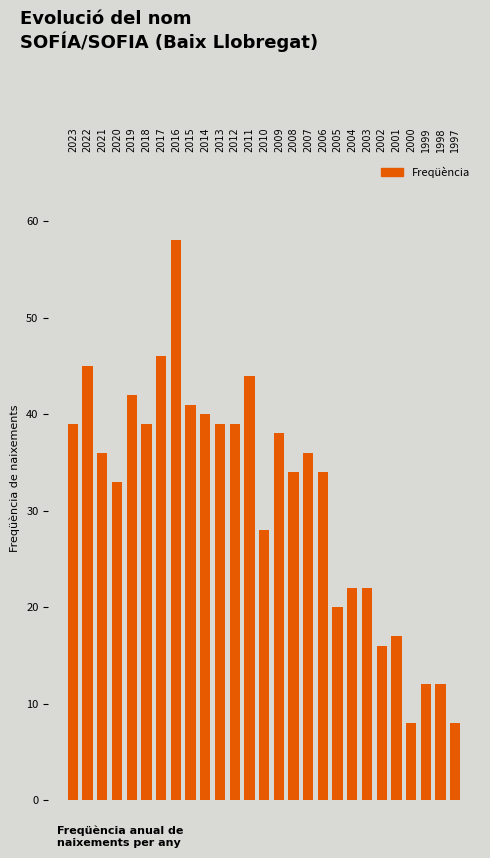

Are the bars grouped side by side (vs. stacked)?

No